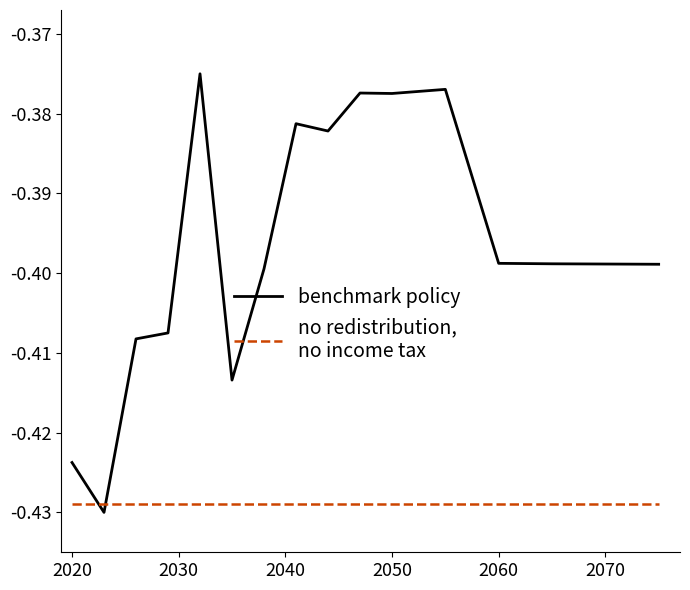

The value of benchmark policy at 2020 is -0.7. True or false?

False